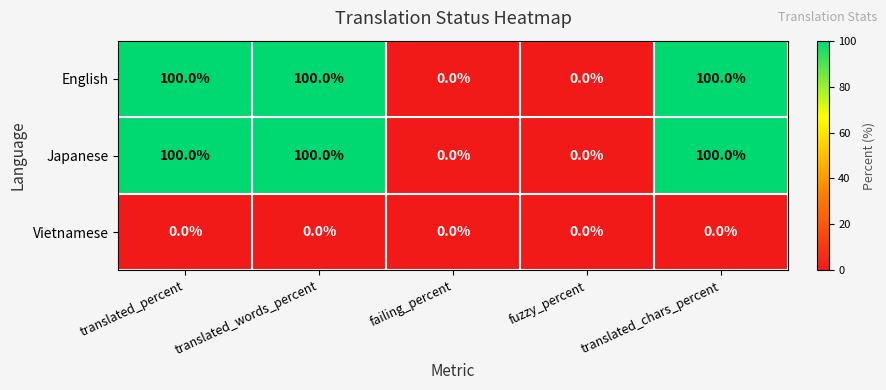

What is the spread (max minus min) of values at translated_percent?

100